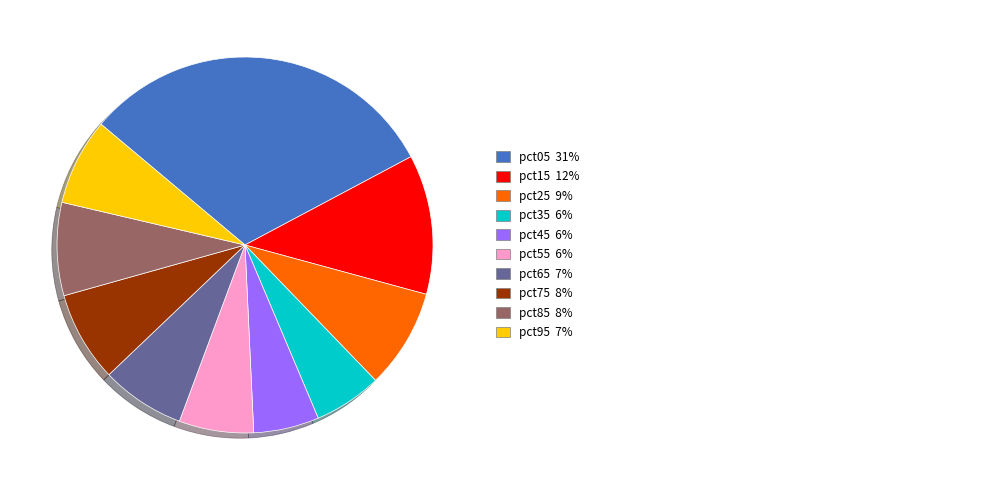

Is there any slice that represents more than half of the pie?

No